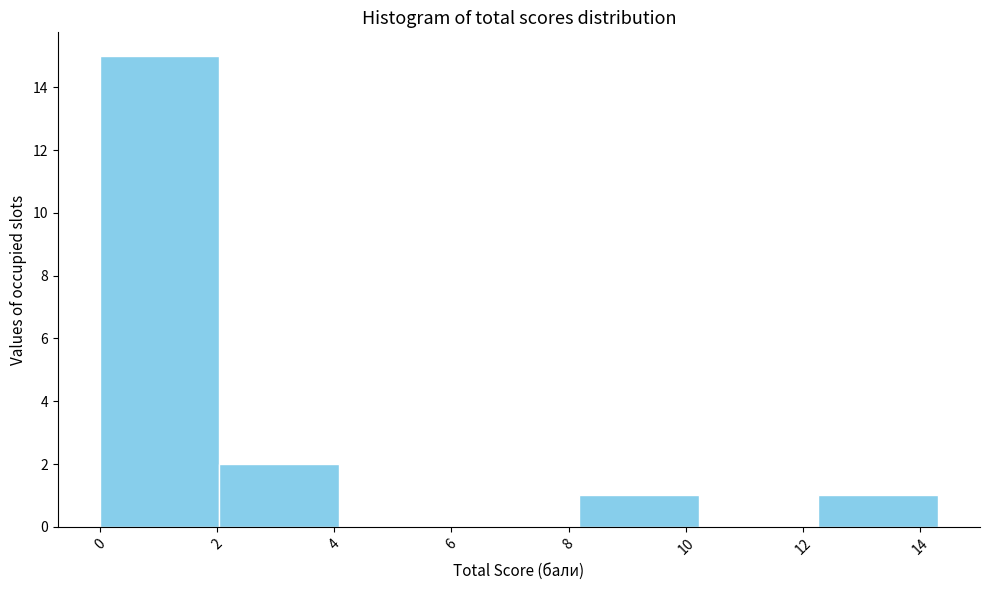

What is the height of the bar covering 0.0 to 2.0 on the x-axis? Neither the bar edges nor the heights are printed on the chart, so give them approximately, as read against the axes.

15